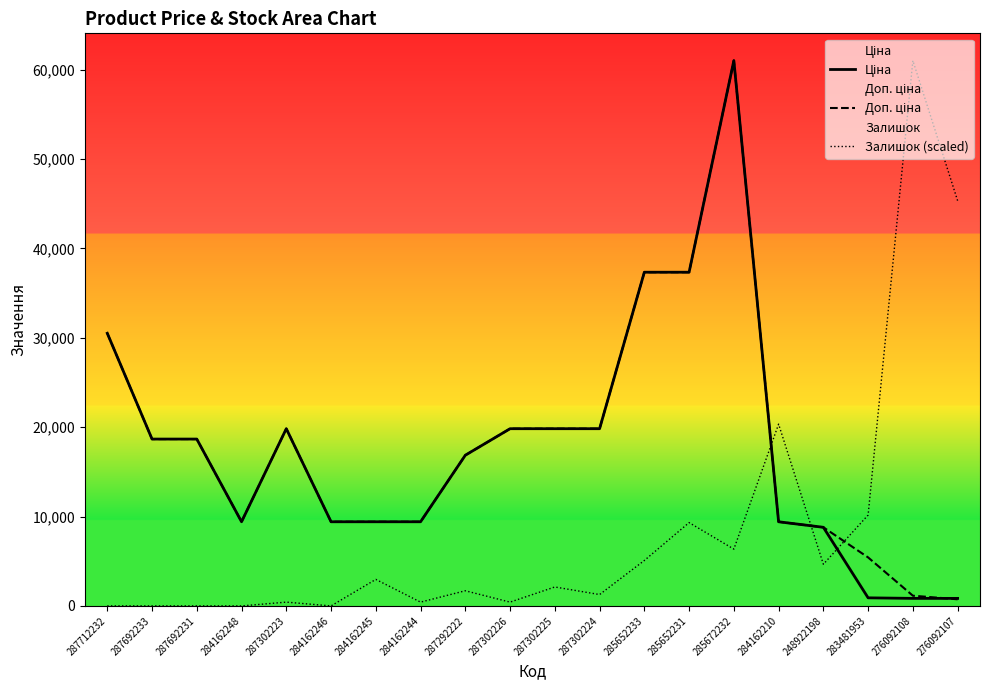

Which category has the highest value in the Доп. ціна series?

285672232